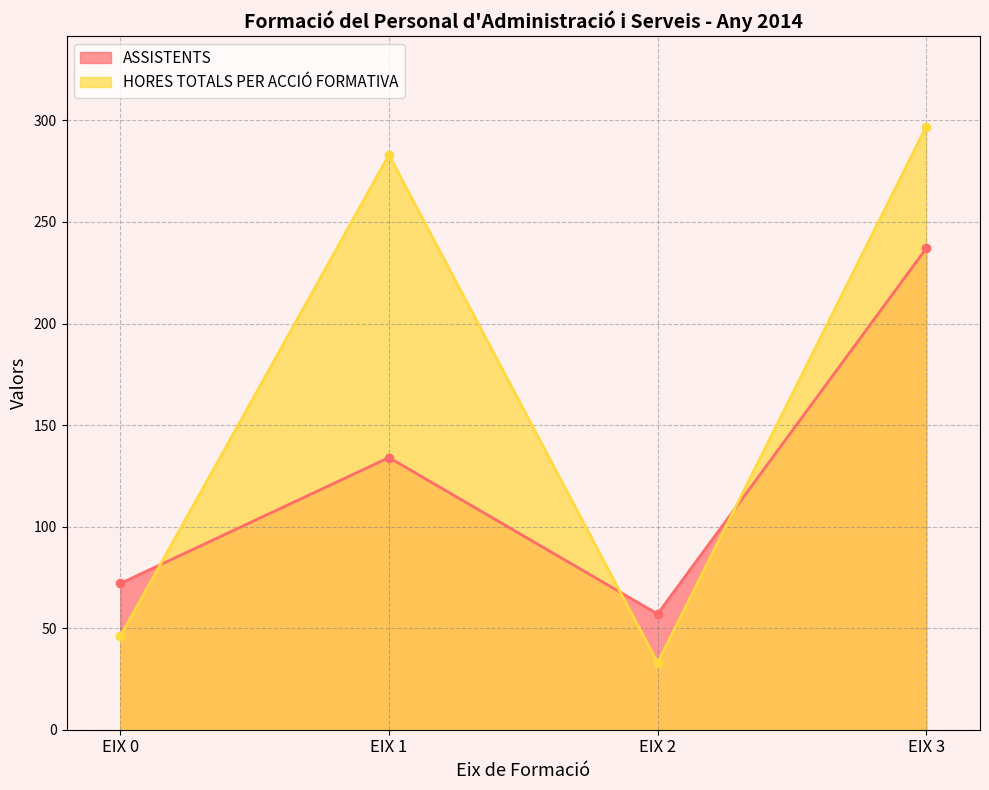

How many values in the ASSISTENTS series are below 134?

2